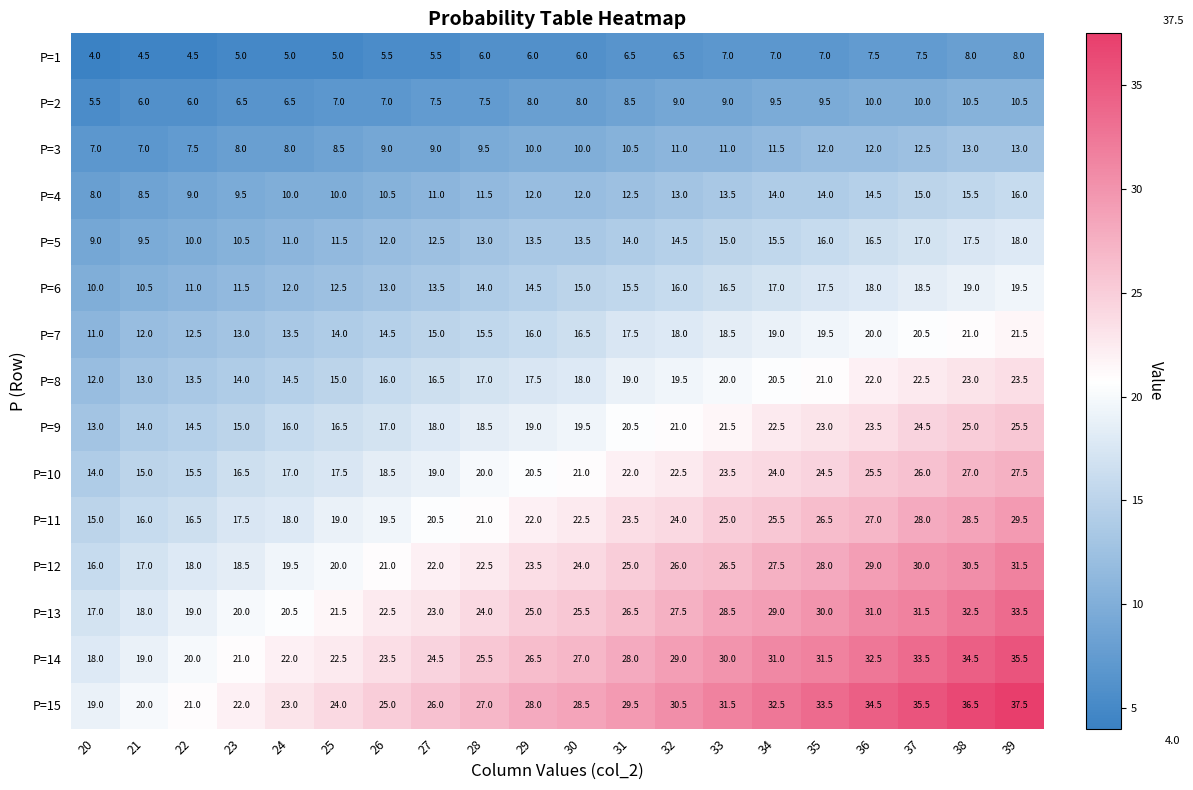

Which series has the largest range (max minus min)?

P=15